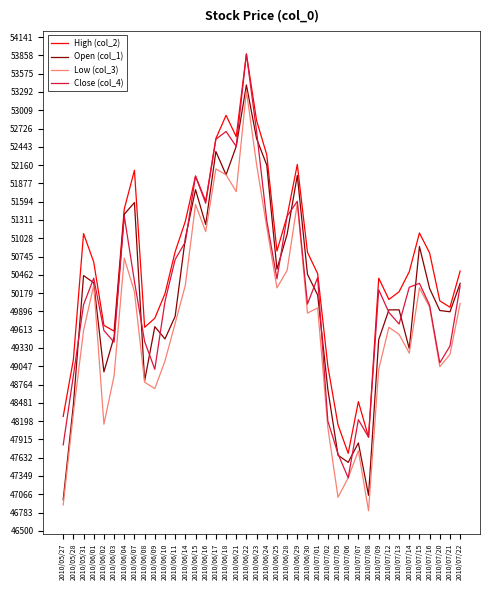

What position from the left is 2010/07/09?

32